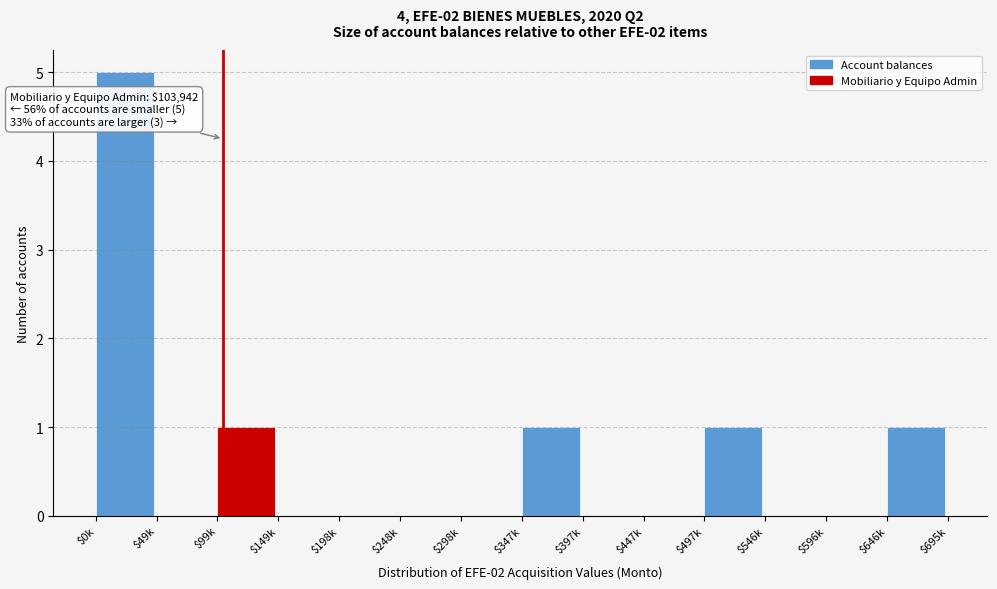

What is the maximum value shown in the chart?

5